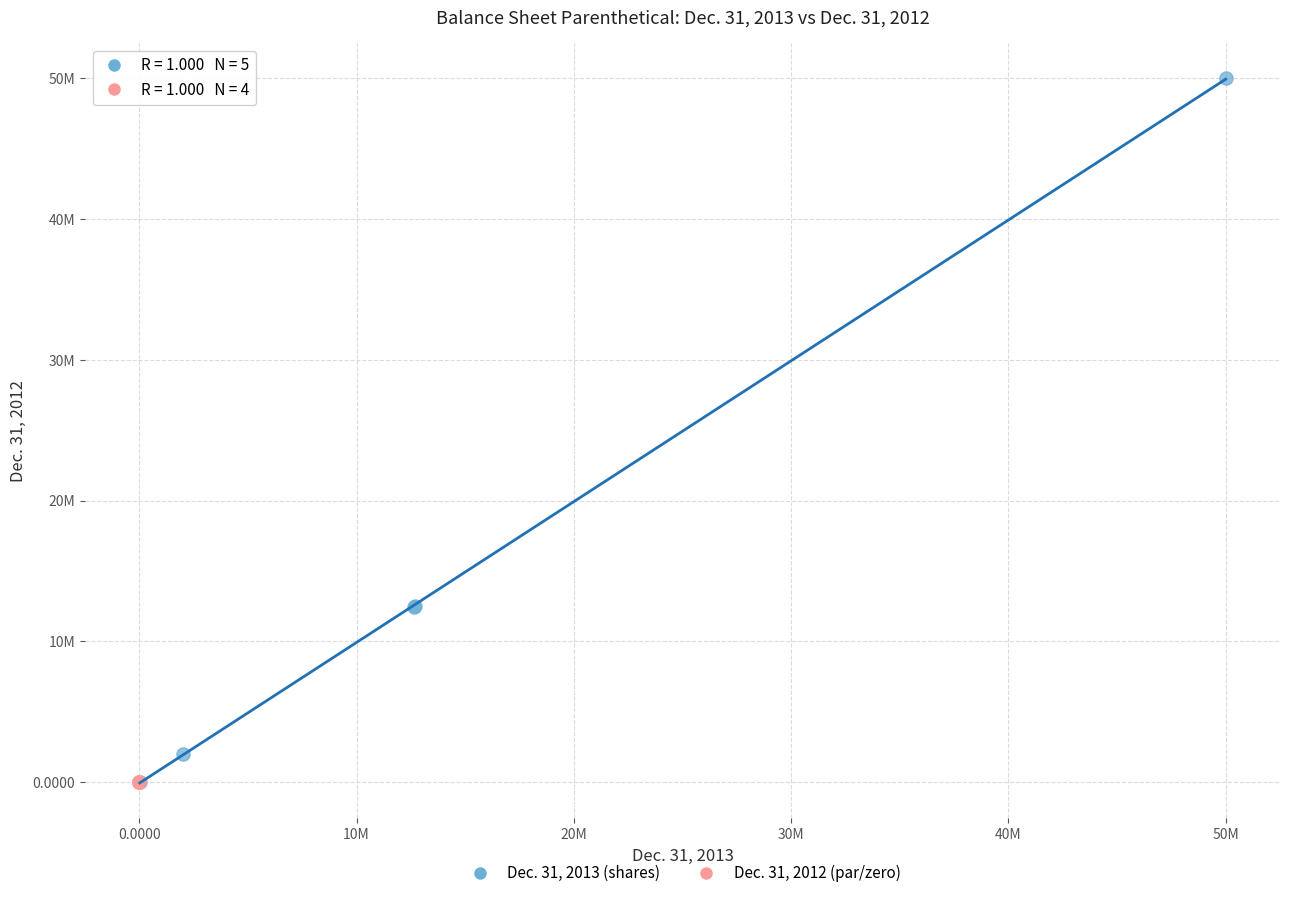

What are all the series names shown in the legend?

Dec. 31, 2013 (shares), Dec. 31, 2012 (par/zero)